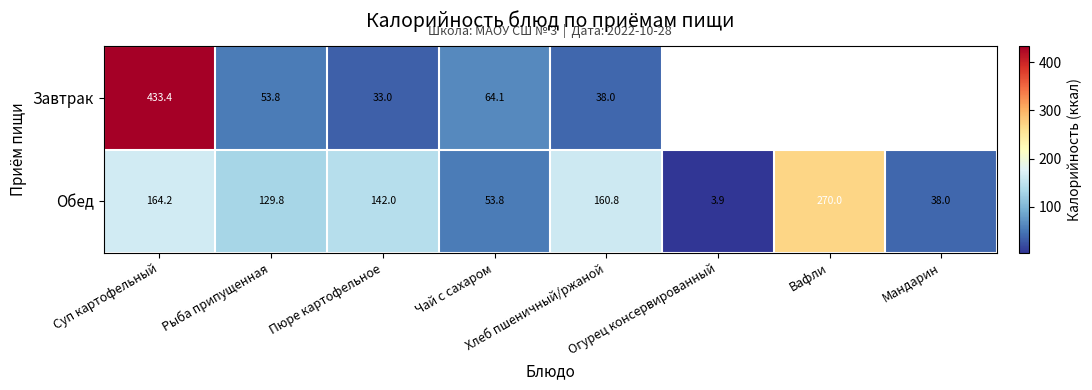

At which category is the sum across all series the highest?

Суп картофельный